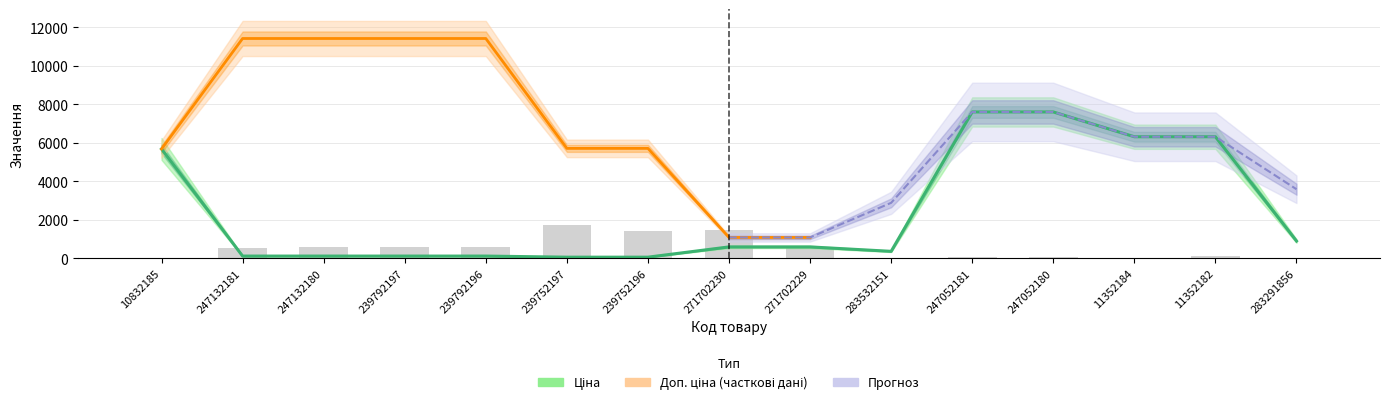

Where is Ціна nearest to the value 3826?

10832185